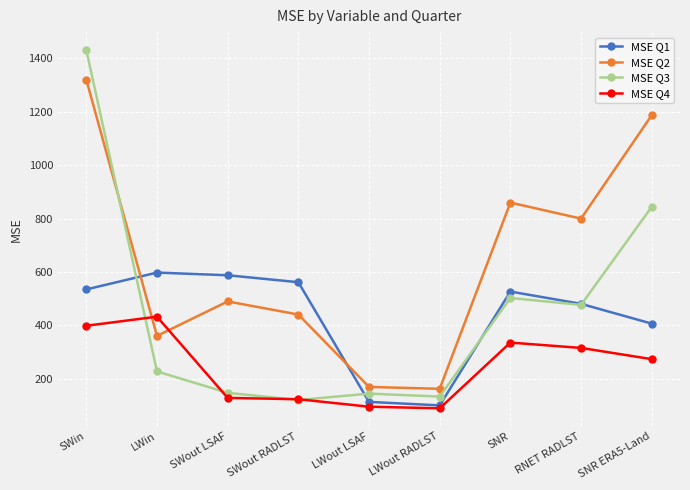

True or false: MSE Q3 and MSE Q2 intersect in this chart.

True